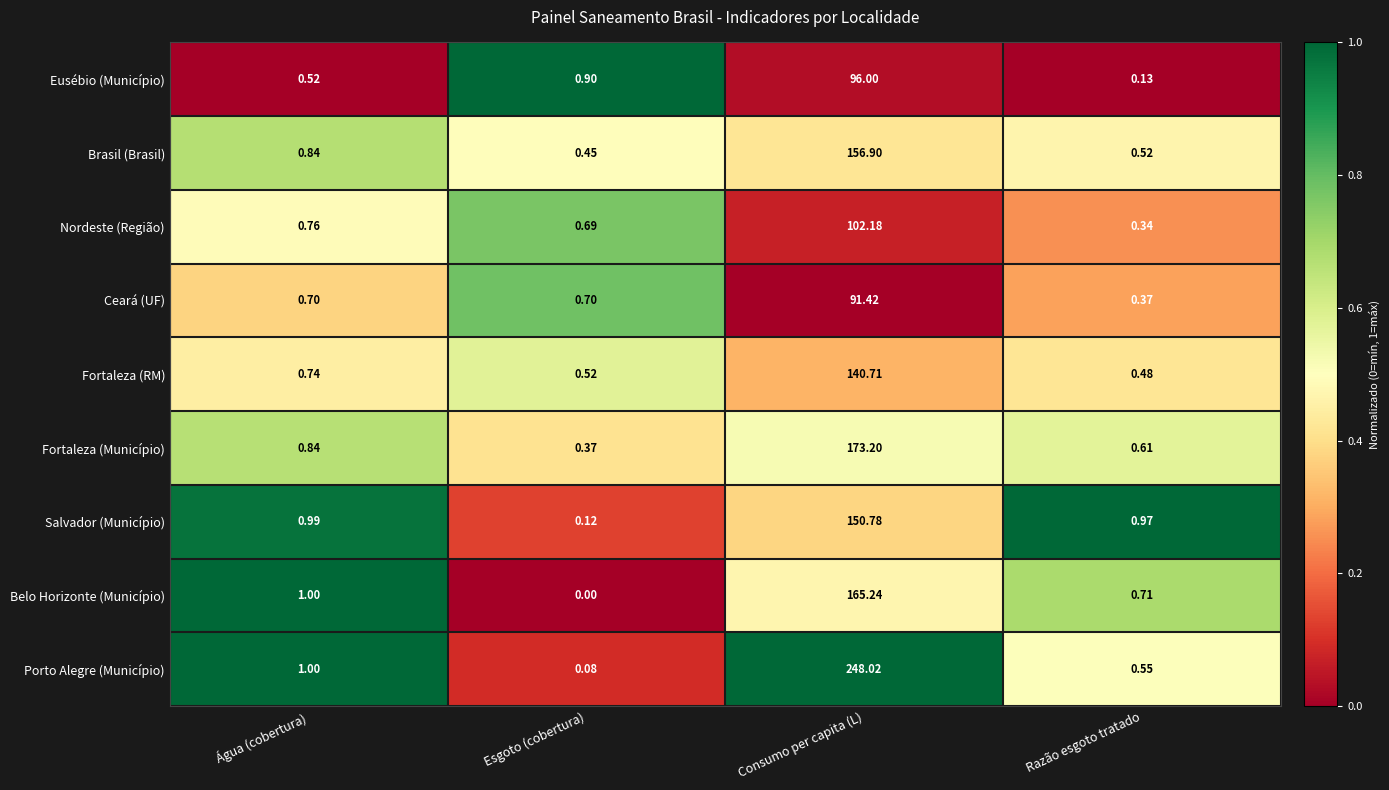

Count the number of data series in this chart.

9